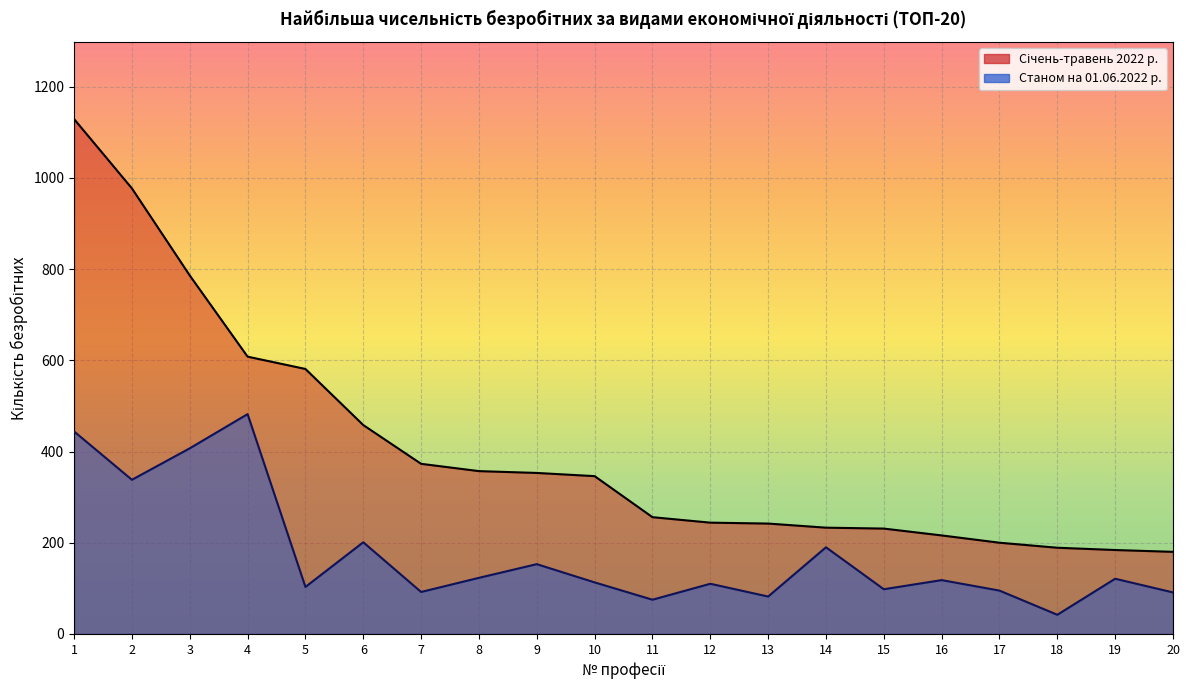

What is the spread (max minus min) of values at 1?

685